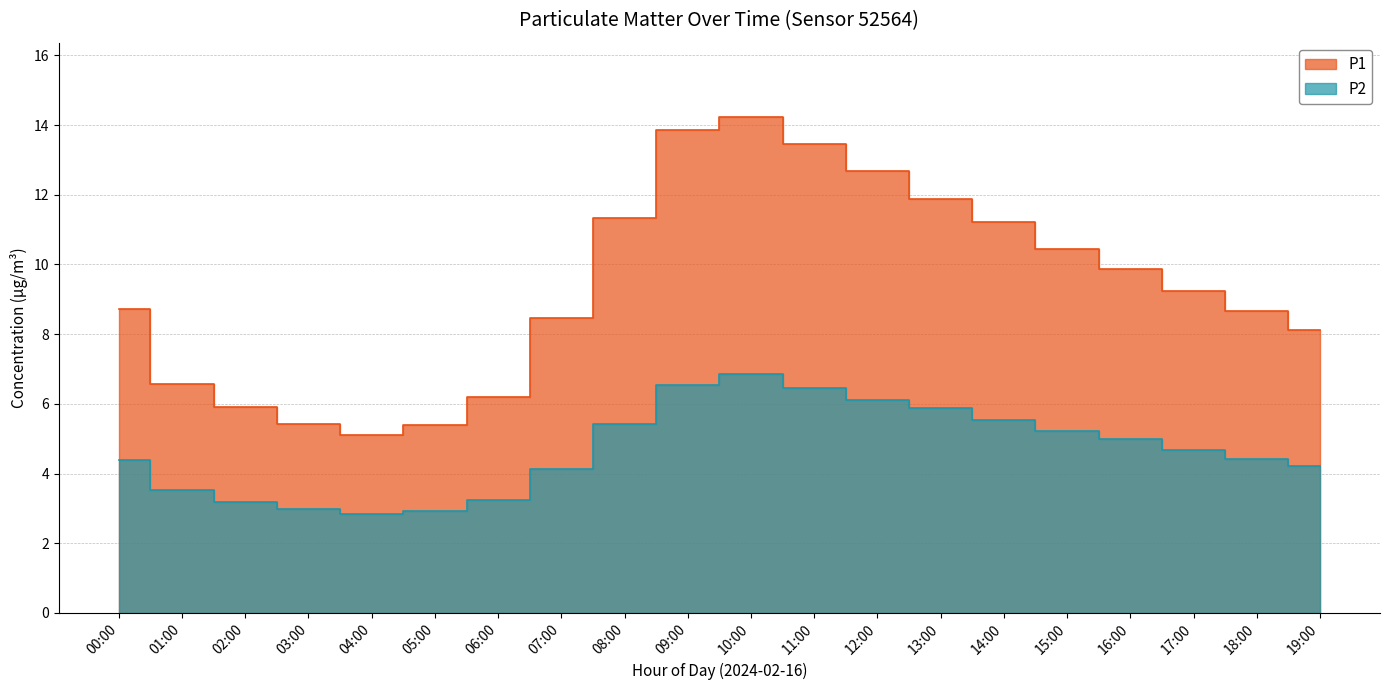

The P2 series shows 4.7 at 17:00. True or false?

True